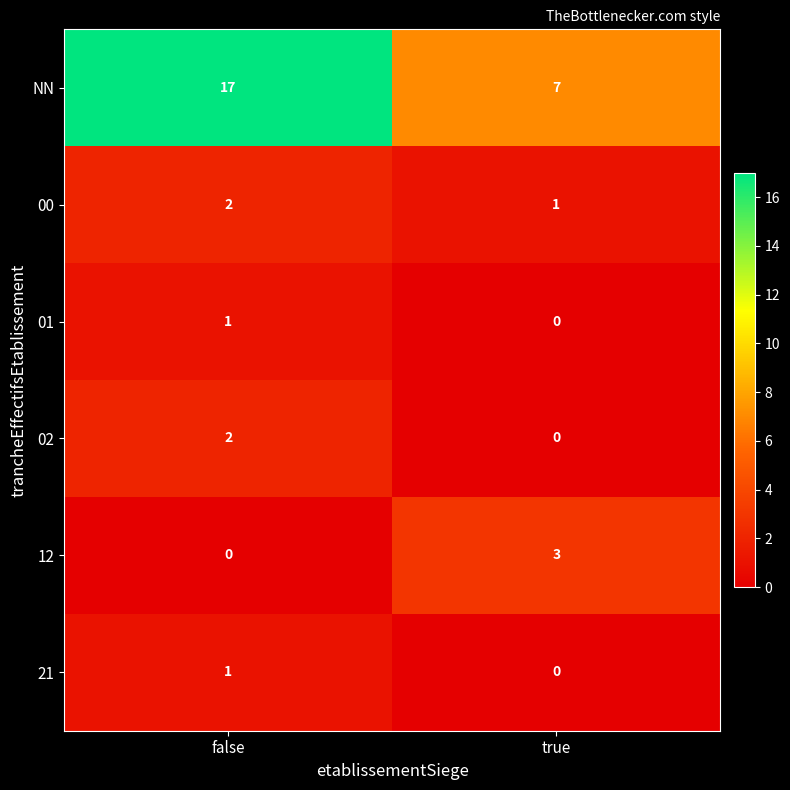

Which series has the largest total across all categories?

NN